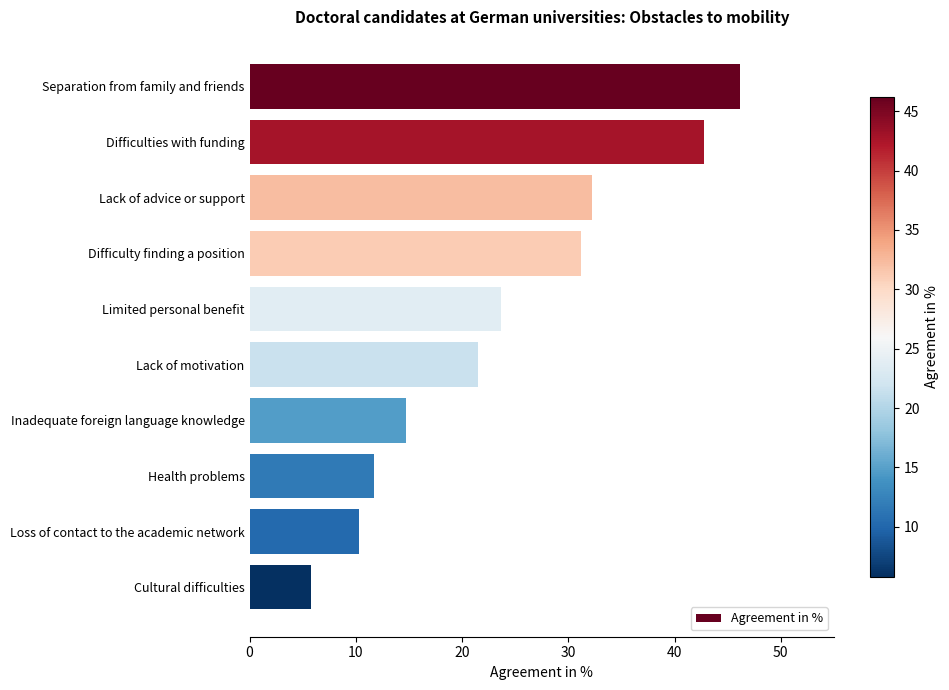

Between Loss of contact to the academic network and Difficulty finding a position, which is larger?

Difficulty finding a position